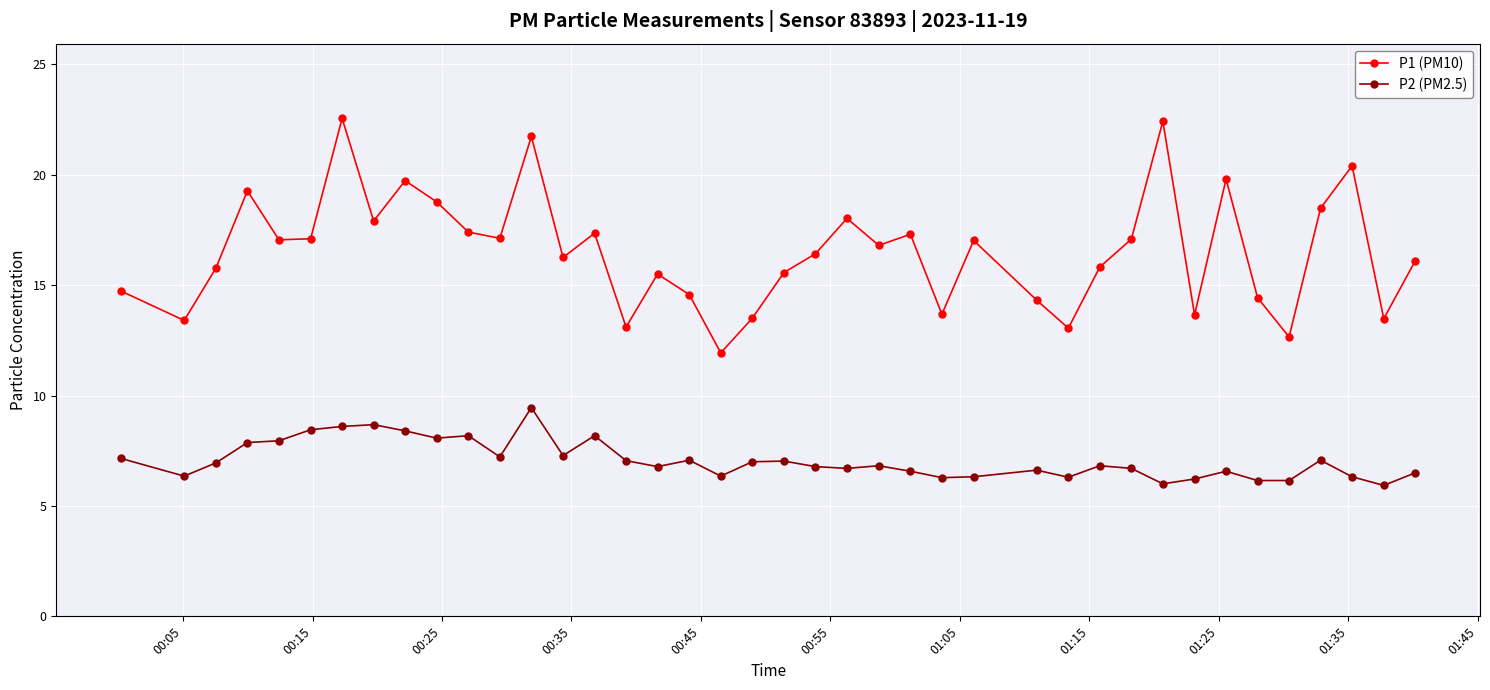

What is the value of the P2 (PM2.5) point at the 5th from the left?

8.0